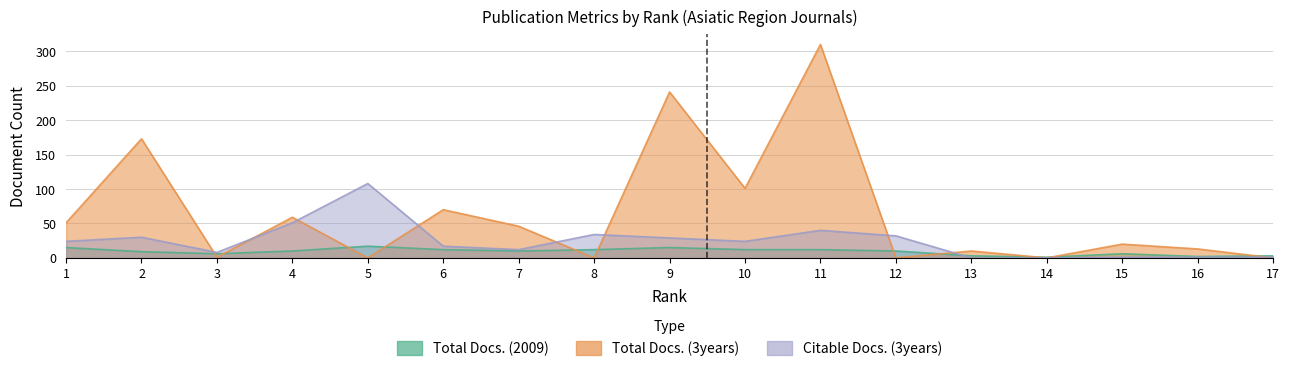

What is the difference between the maximum and minimum values in the Total Docs. (3years) series?

310